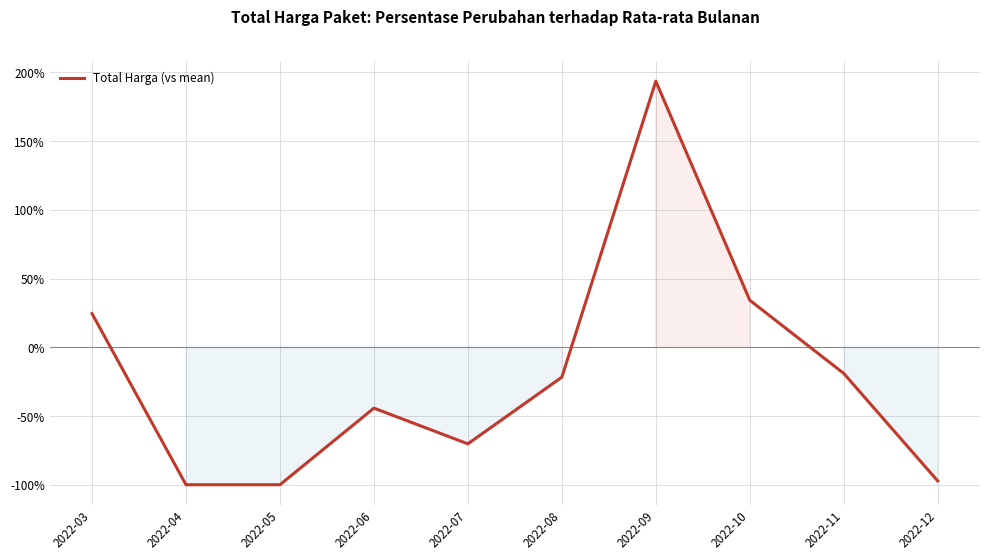

How many positive values are there?

3